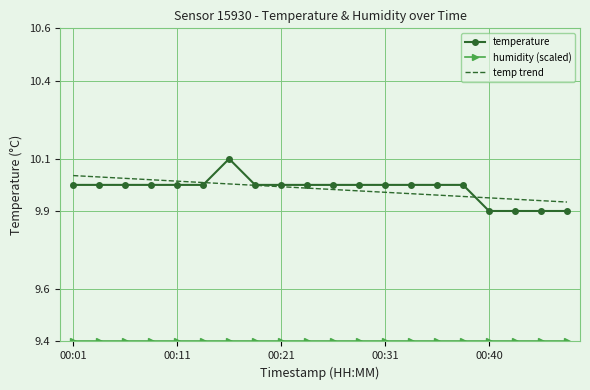

What is the minimum value shown in the chart?

9.4